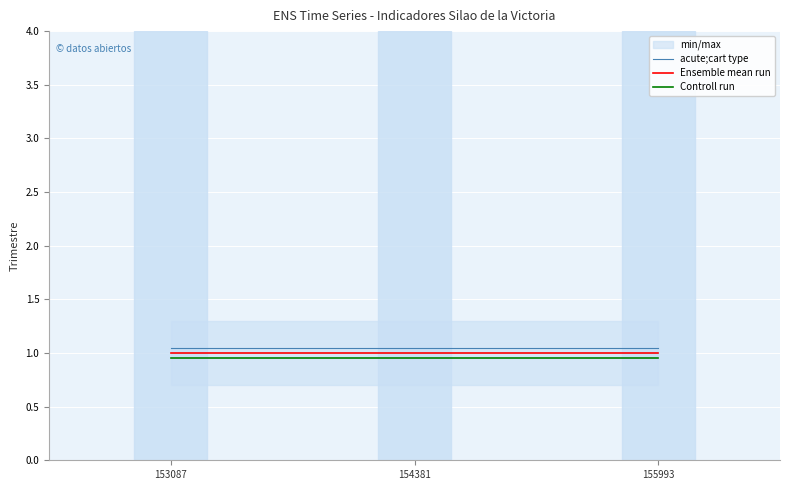

What is the value of the acute;cart type point at the 3rd from the left?

1.1